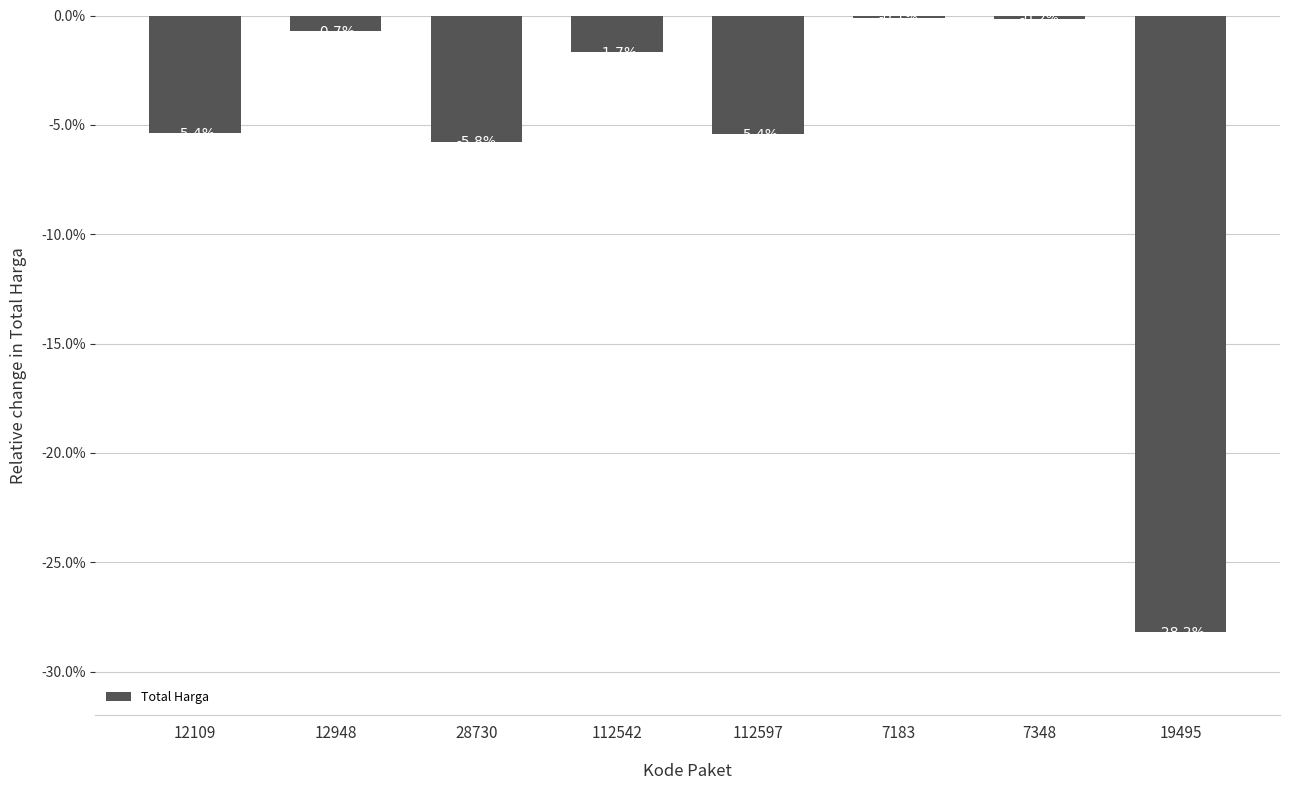

Between 19495 and 7183, which is larger?

7183